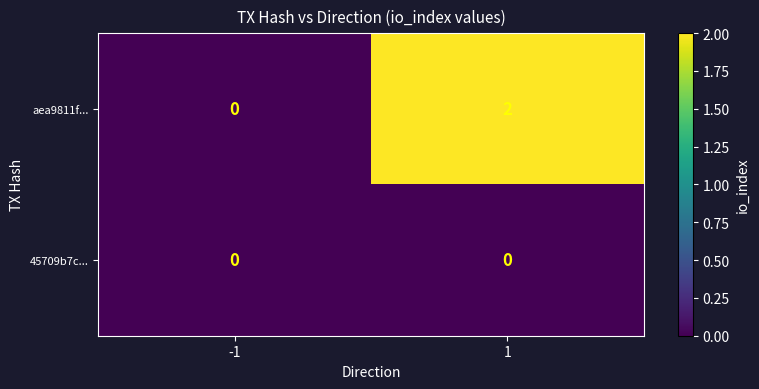

Between -1 and 1, which series saw the biggest shift?

aea9811f...